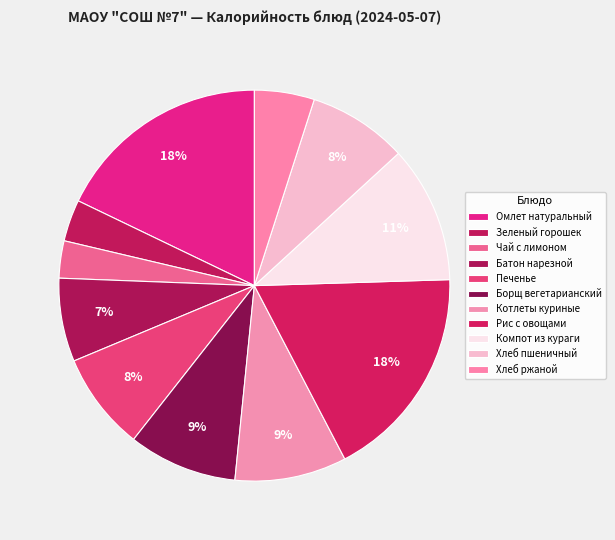

To the nearest percent, what percentage of the pie is Зеленый горошек?

3%